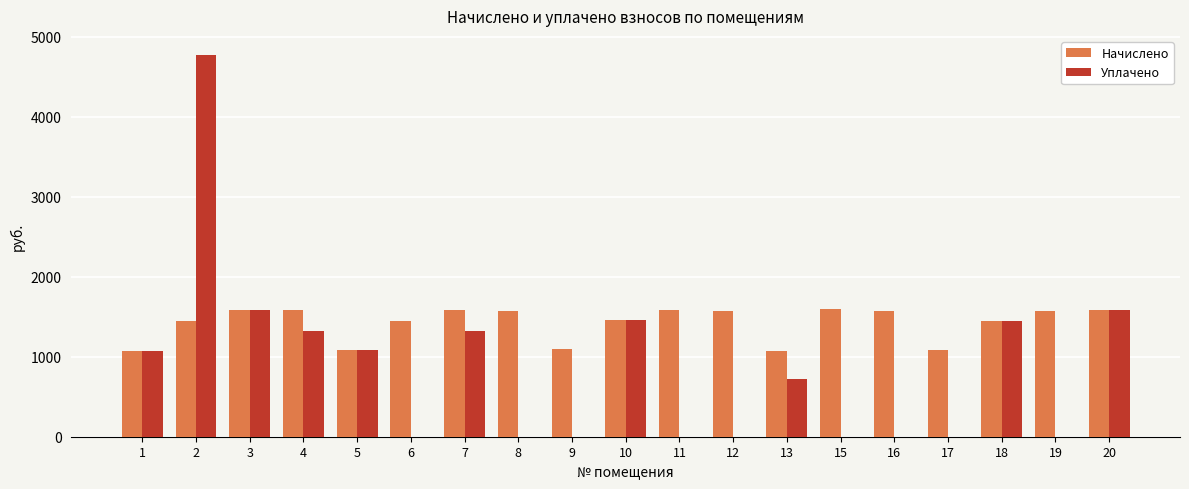

The value of Начислено at 8 is 1576.0. True or false?

True